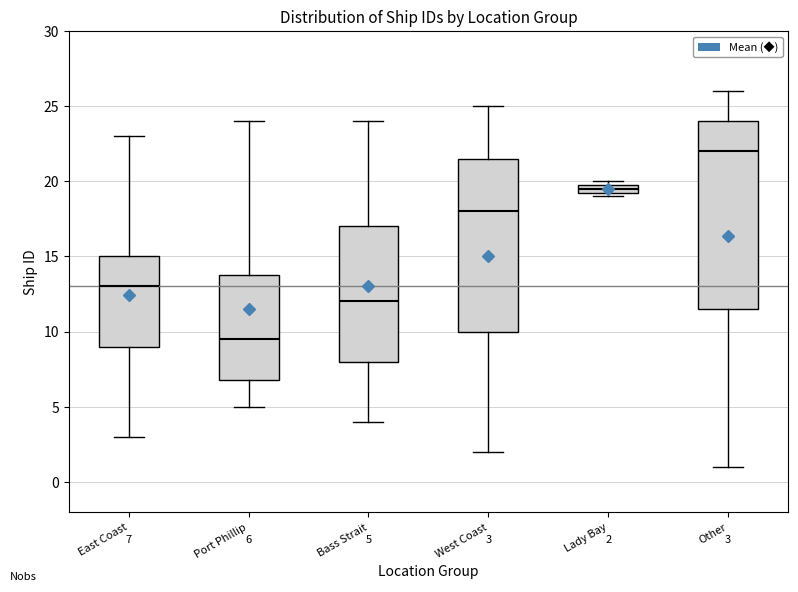

Which box is the tallest, from its lower edge to its upper edge?

Other